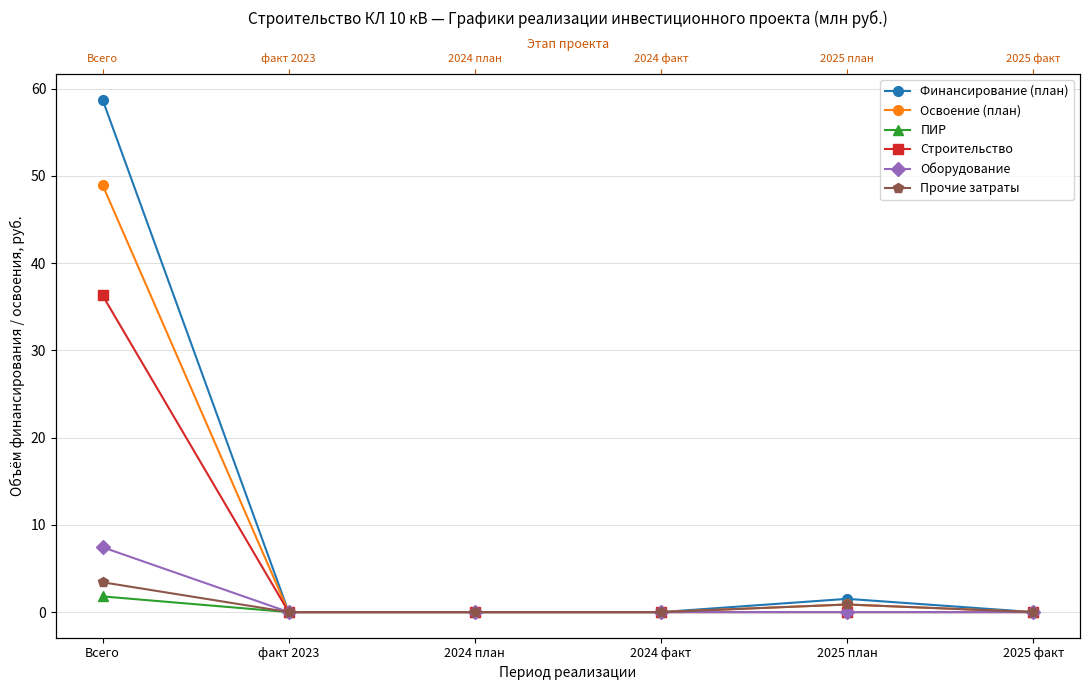

What is the label of the 1st point from the left?

Всего